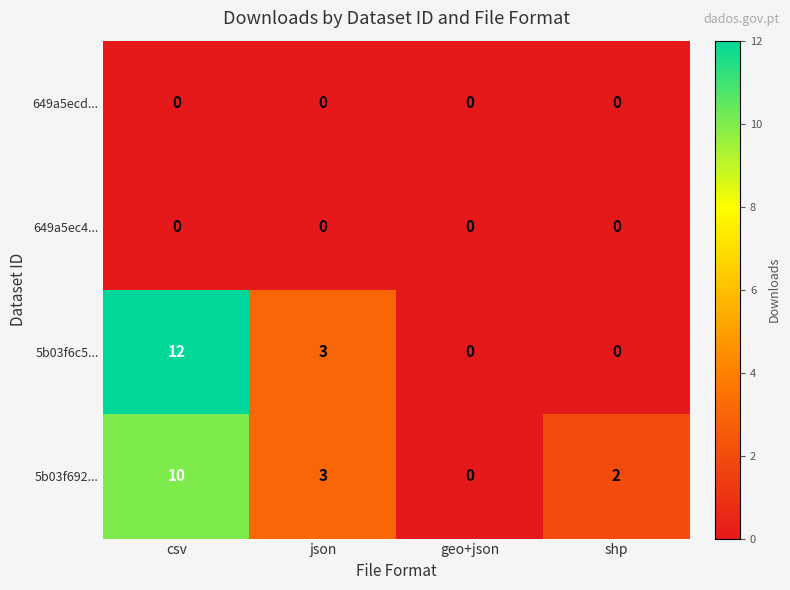

Which series changed the most between csv and geo+json?

5b03f6c5...